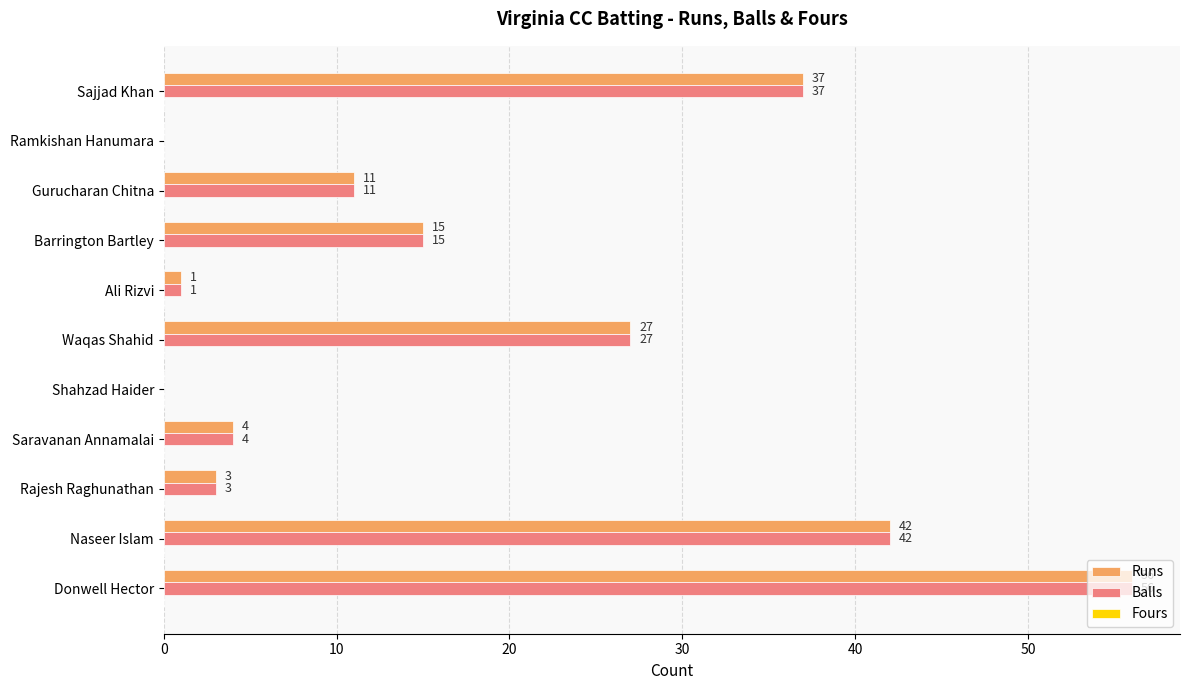

Is the value of Runs at Sajjad Khan greater than the value of Balls at Rajesh Raghunathan?

Yes